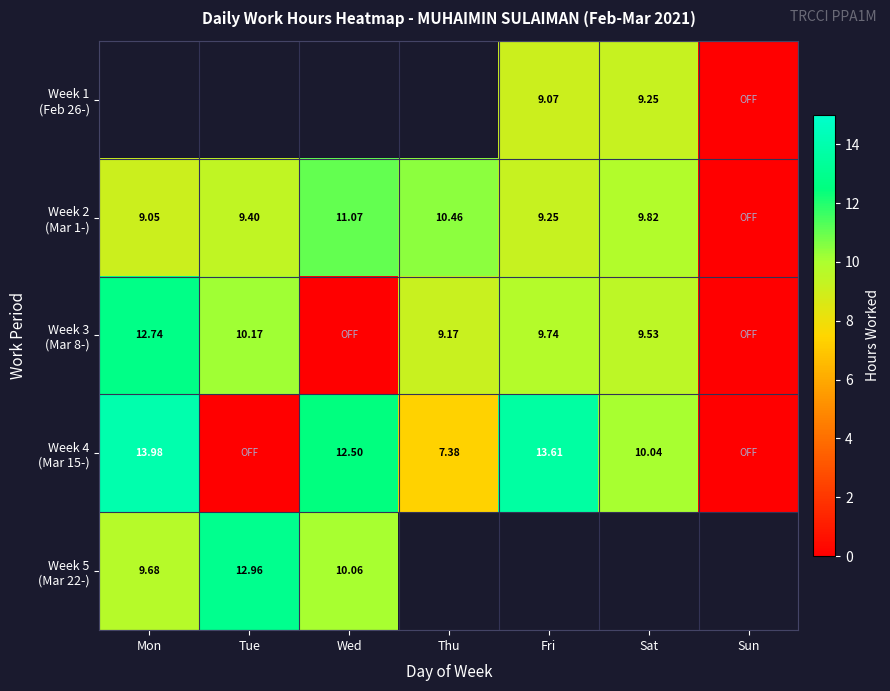

What is the difference between the second highest and minimum values in the Week 4 (Mar 15-) series?

13.6